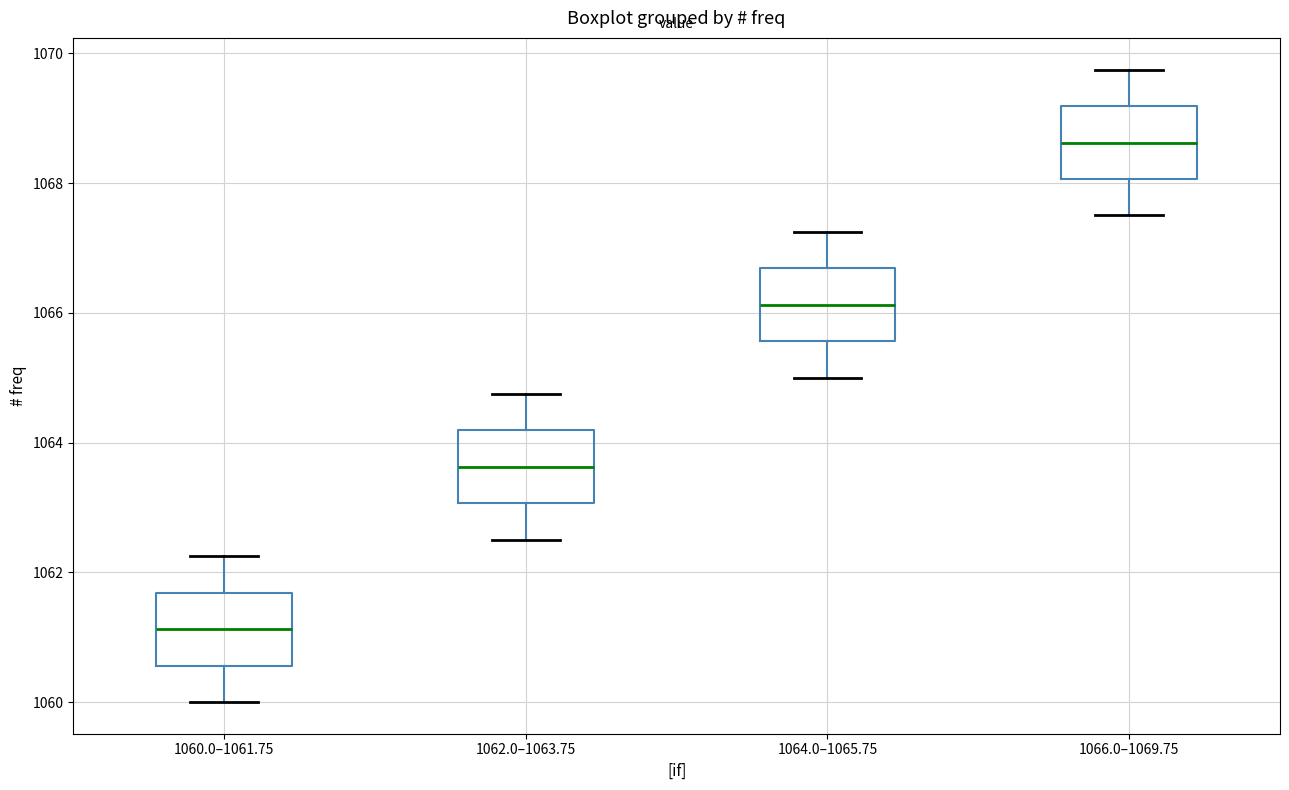

Which box's median line is the lowest?

1060.0–1061.75